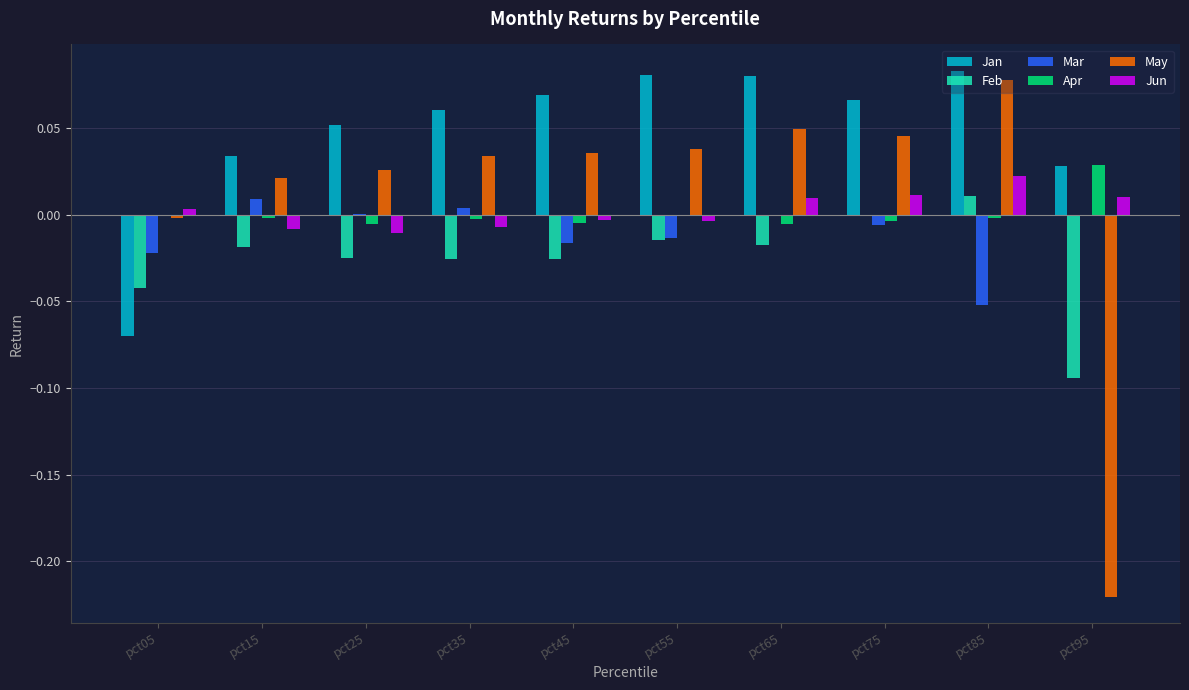

At which category is the sum across all series the highest?

pct85